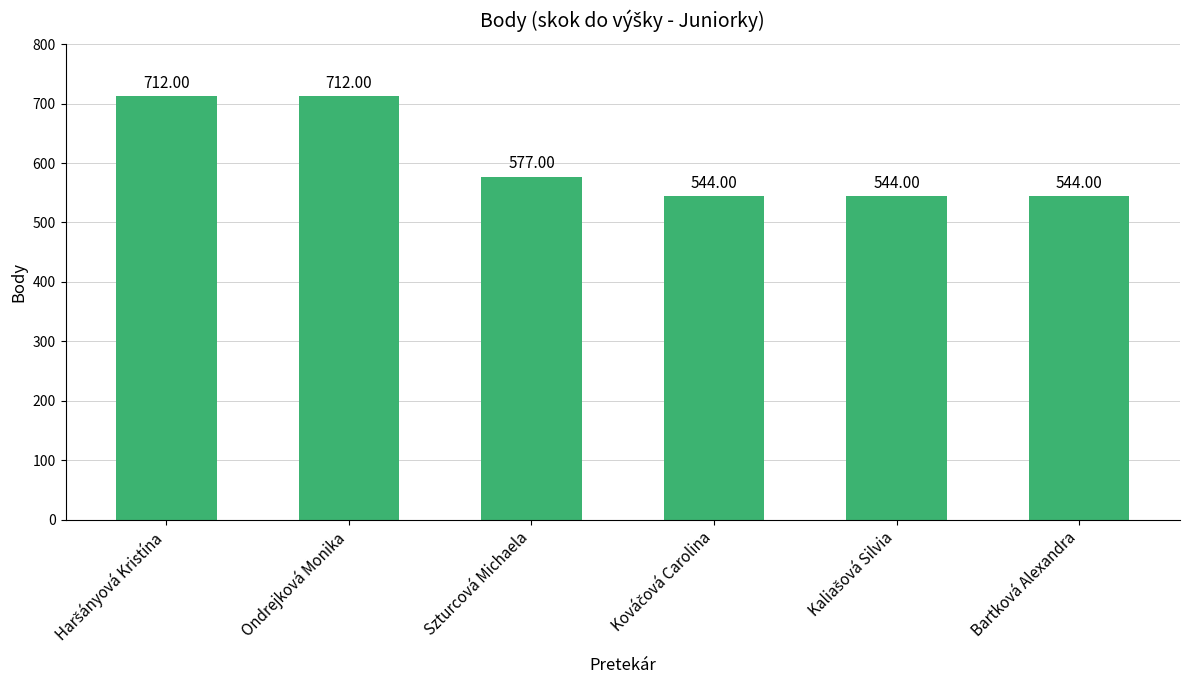

How many values are below 577?

3